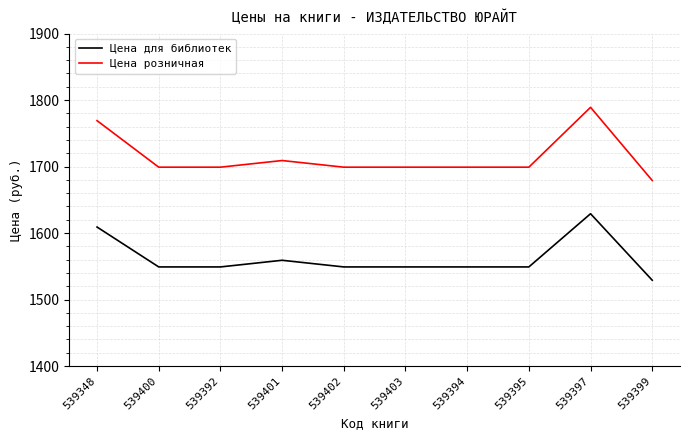

Rank the series by their maximum value, from highest to lowest.

Цена розничная, Цена для библиотек